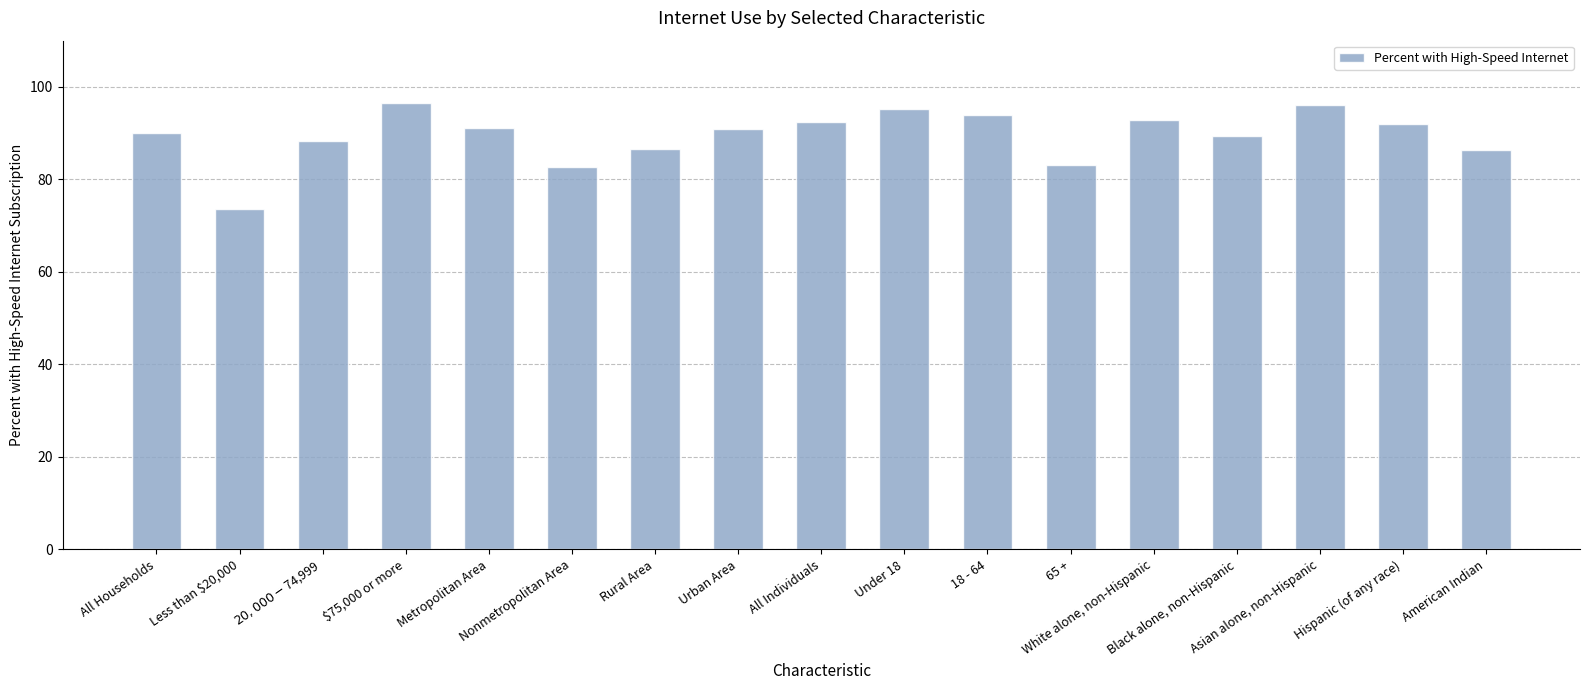

What is the smallest value displayed?

73.6